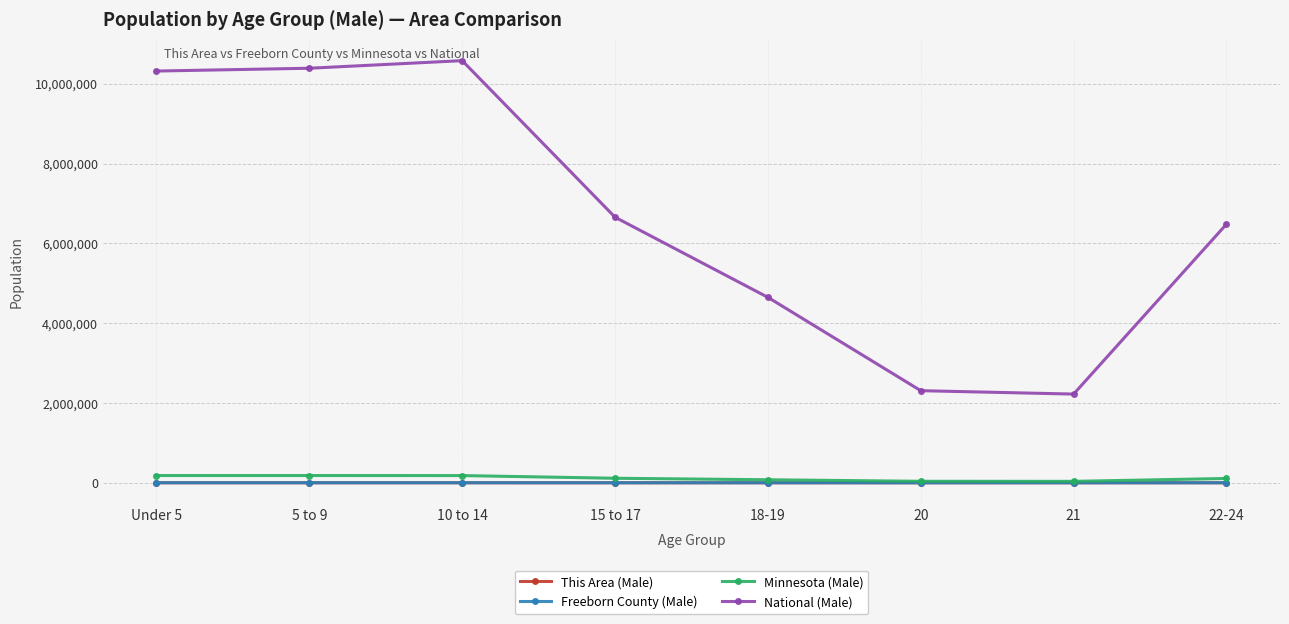

The value of National (Male) at 21 is 2223198. True or false?

True